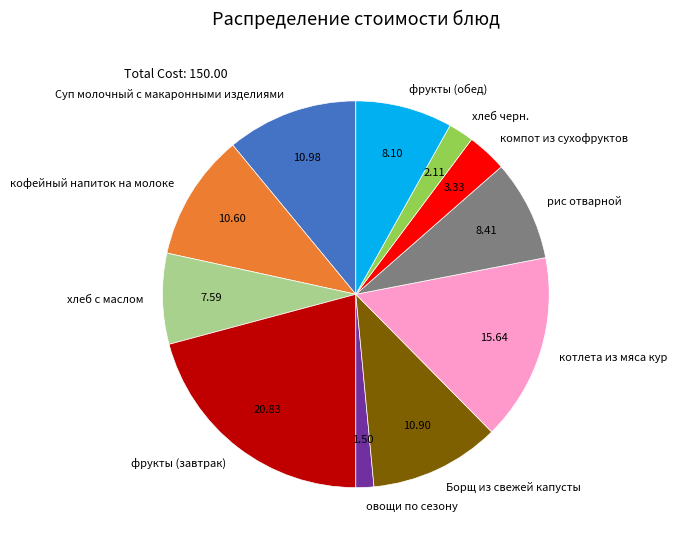

Between котлета из мяса кур and хлеб черн., which is larger?

котлета из мяса кур